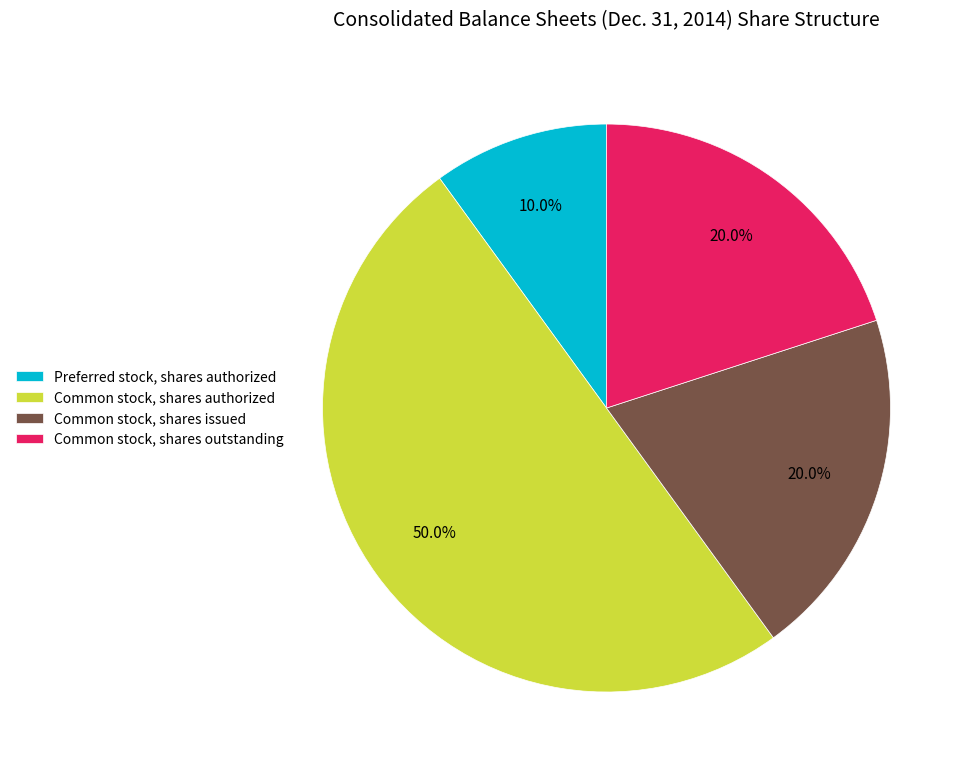

Is the sum of Common stock, shares outstanding and Common stock, shares issued greater than half?

No